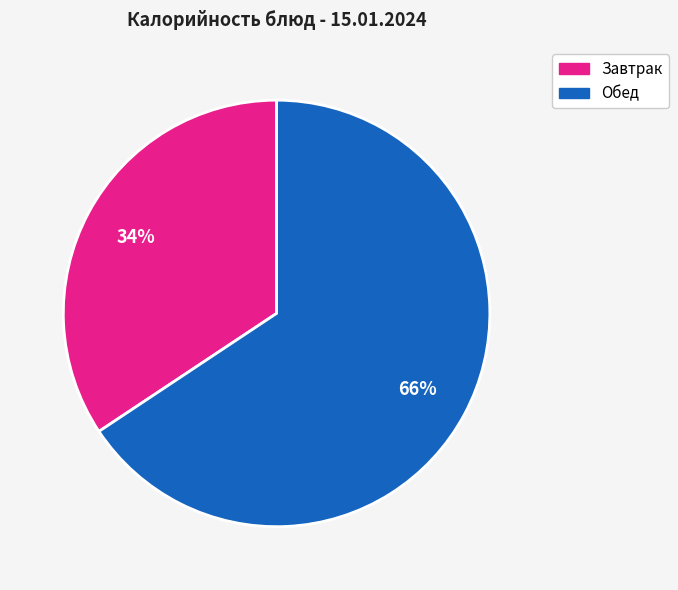

Is there a majority slice in this chart?

Yes